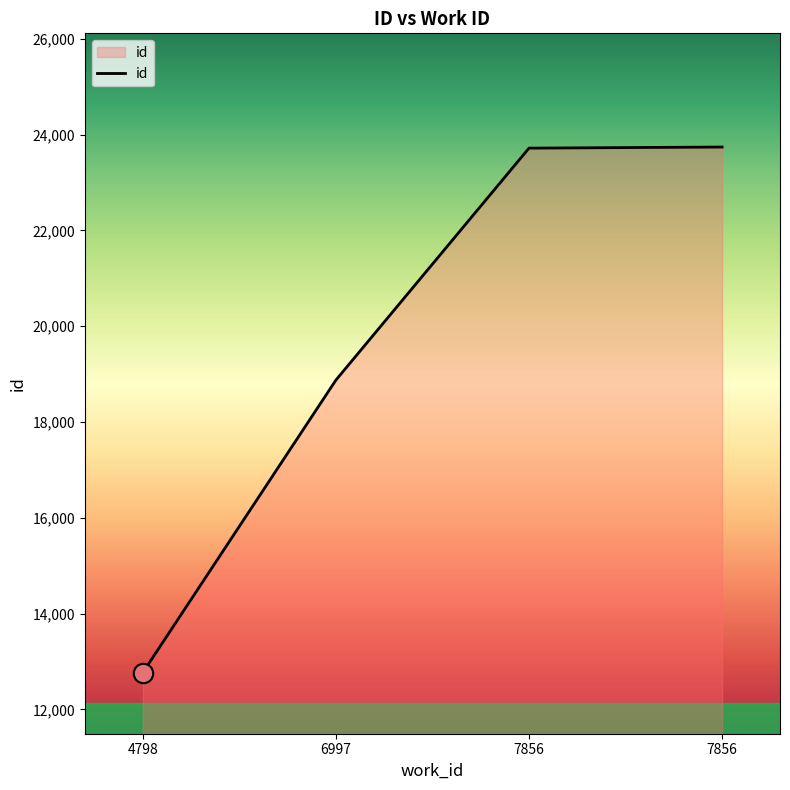

What is the average value?

19775